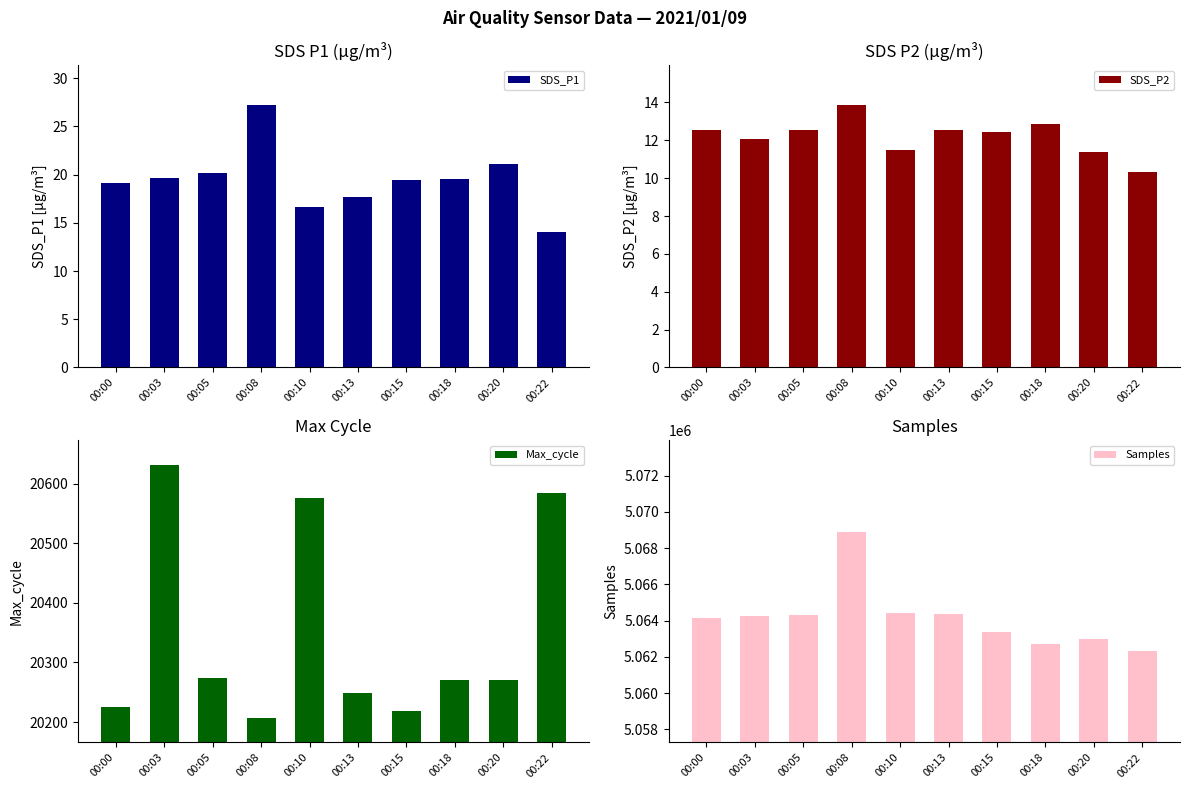

What is the maximum value shown in the chart?

5068878.0